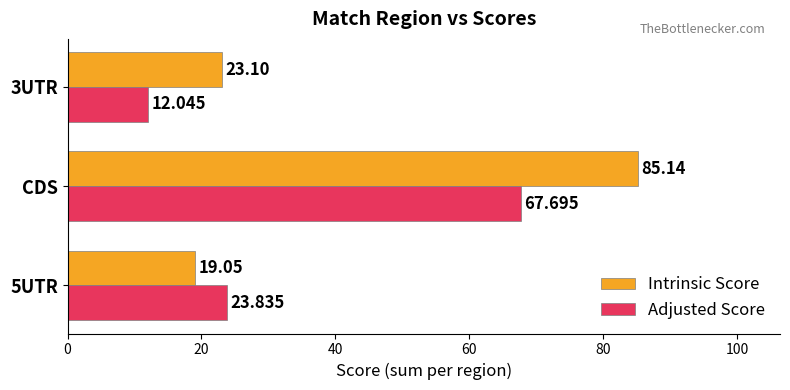

How many distinct data groups are displayed?

2